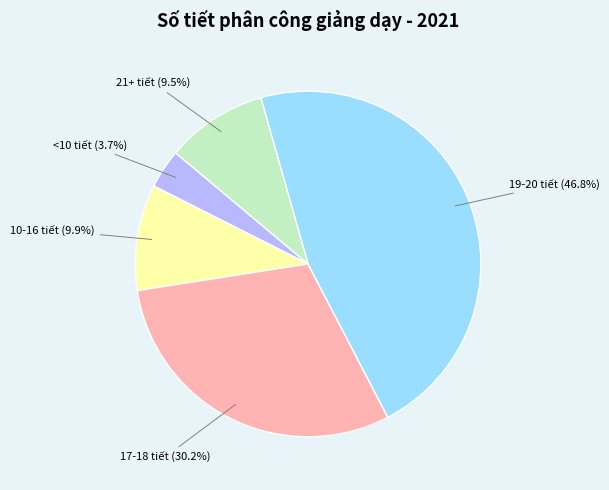

What is the largest slice in the pie chart?

19-20 tiết